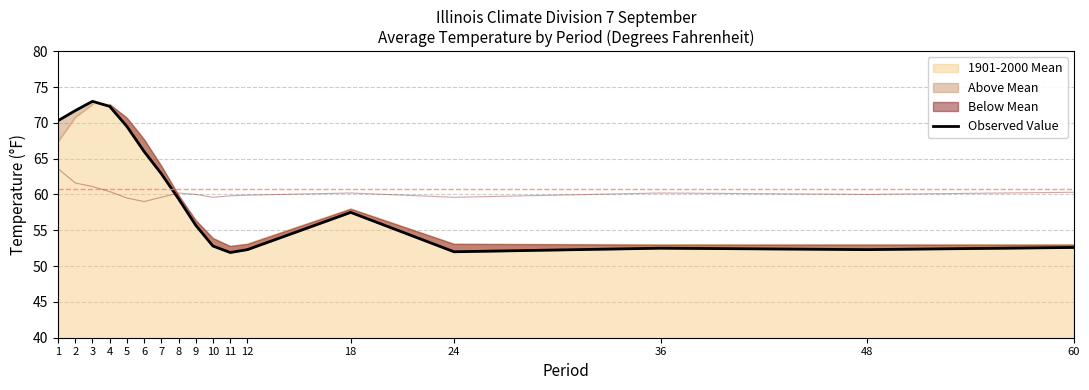

At which category does the data reach its first local peak?

3